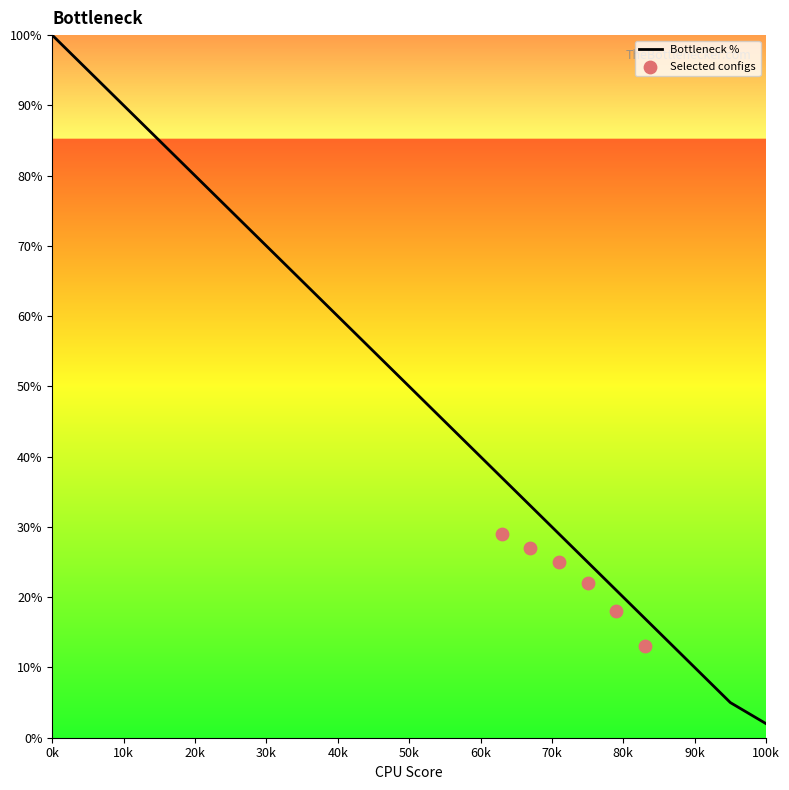

The value of Bottleneck % at 50k is 50. True or false?

True